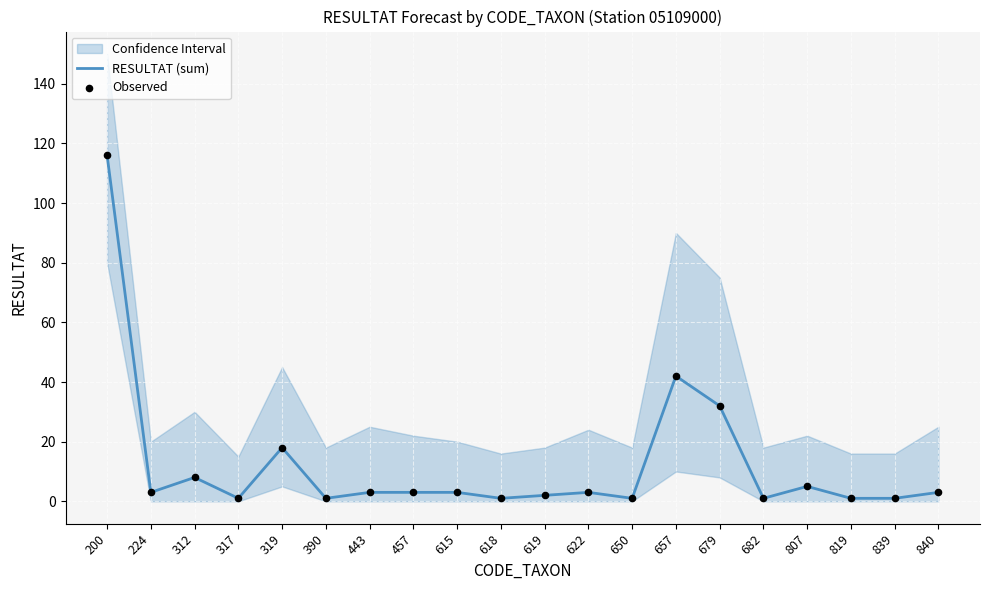

What are all the series names shown in the legend?

RESULTAT (sum), Observed